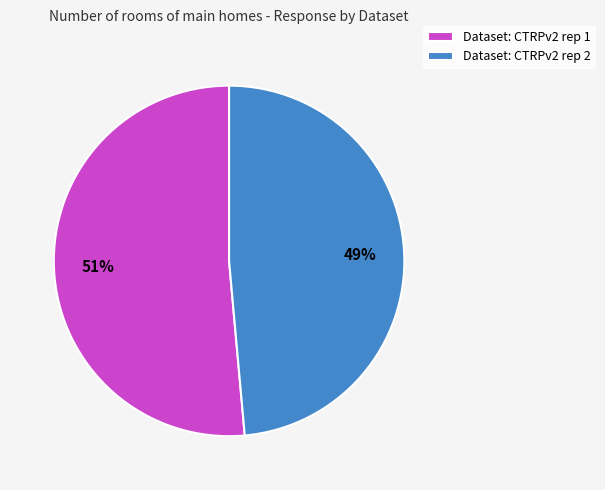

Is it true that Dataset: CTRPv2 rep 1 is 40% of the pie?

False